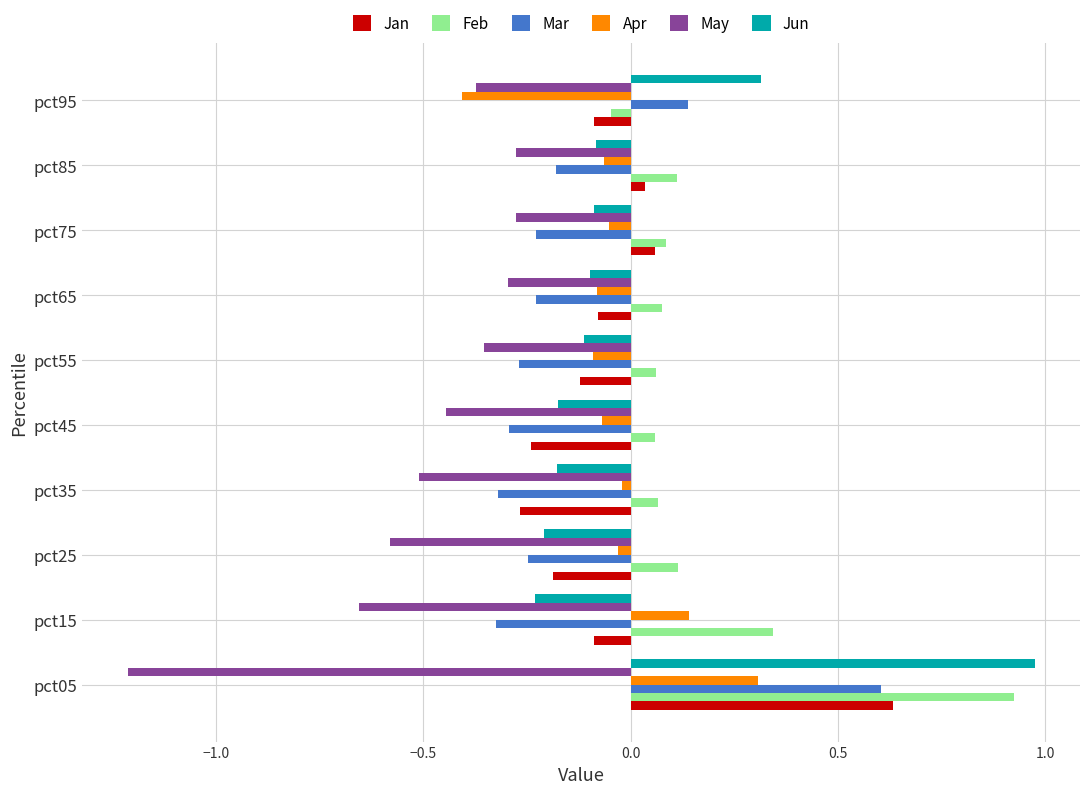

Which label corresponds to the smallest value in the chart?

pct05